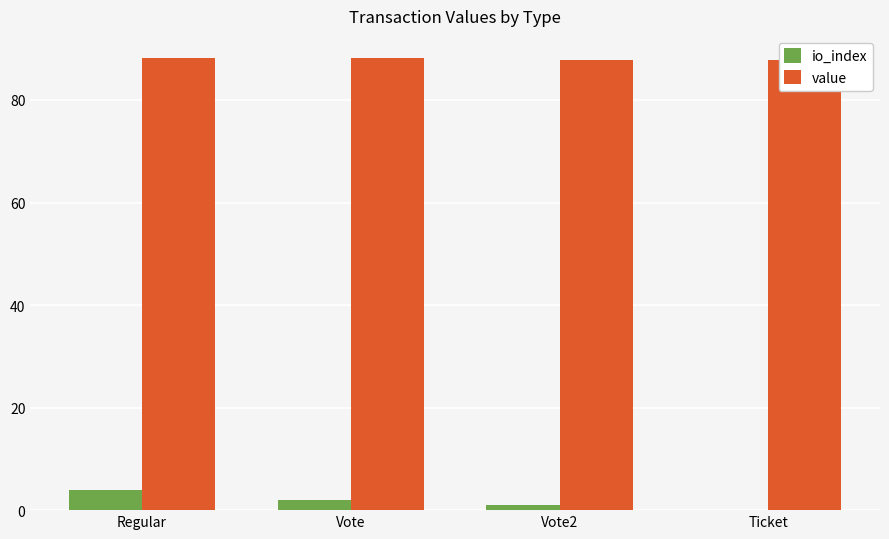

Which series has the largest total across all categories?

value